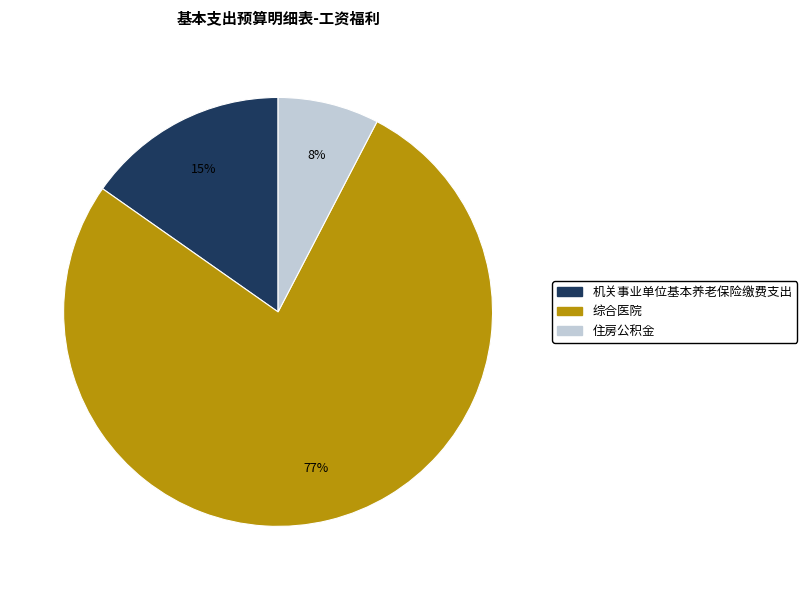

What percentage is the 综合医院 slice, to the nearest percent?

77%